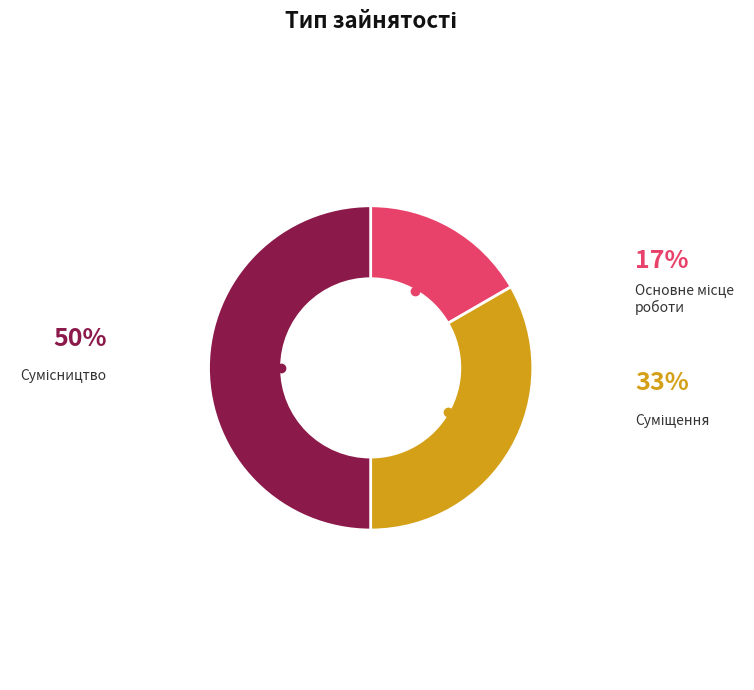

True or false: Суміщення accounts for 33% of the total.

True